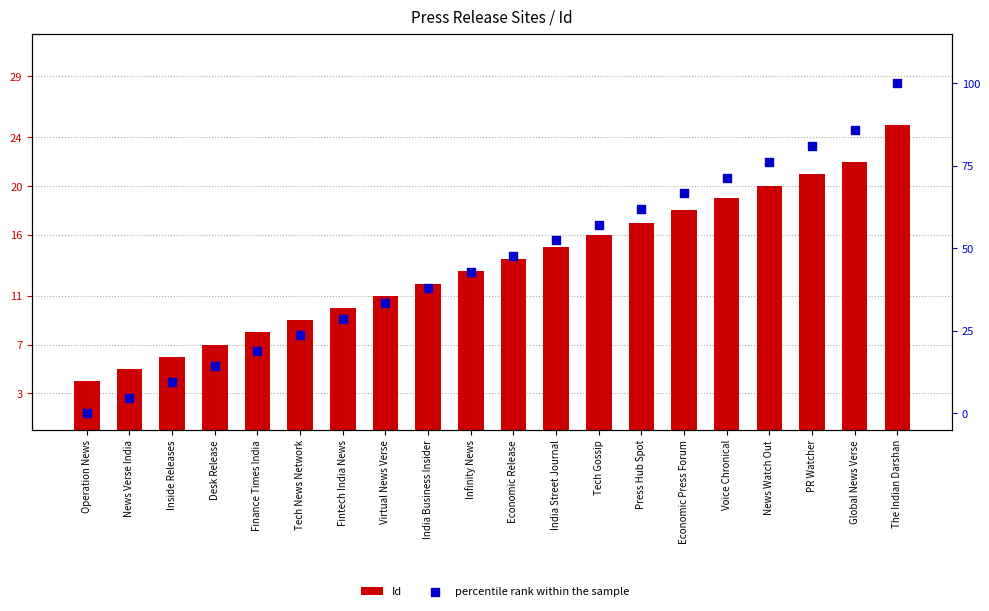

At which category is the sum across all series the highest?

The Indian Darshan